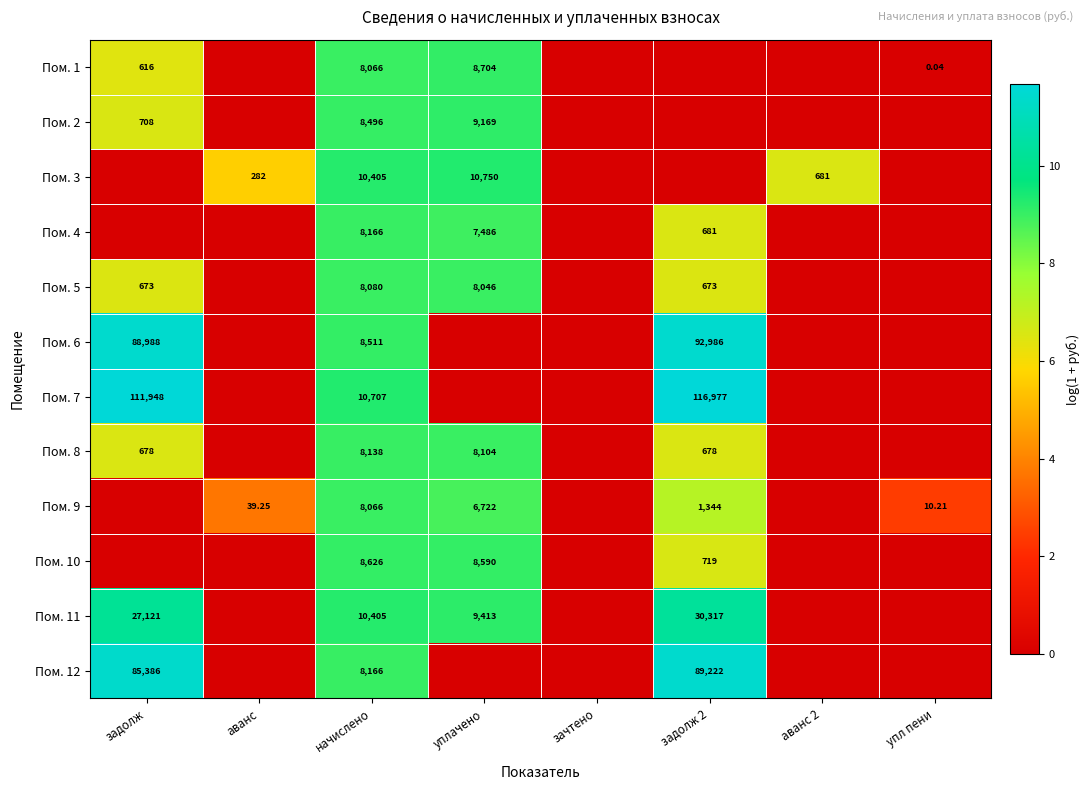

At which category does the chart reach its minimum across all series?

аванс